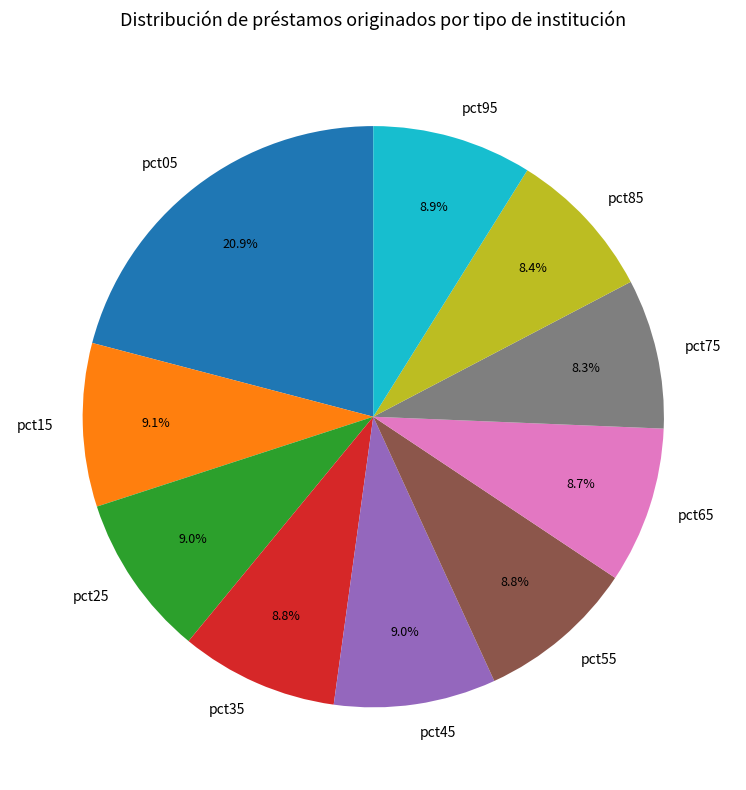

True or false: pct55 accounts for 9% of the total.

True